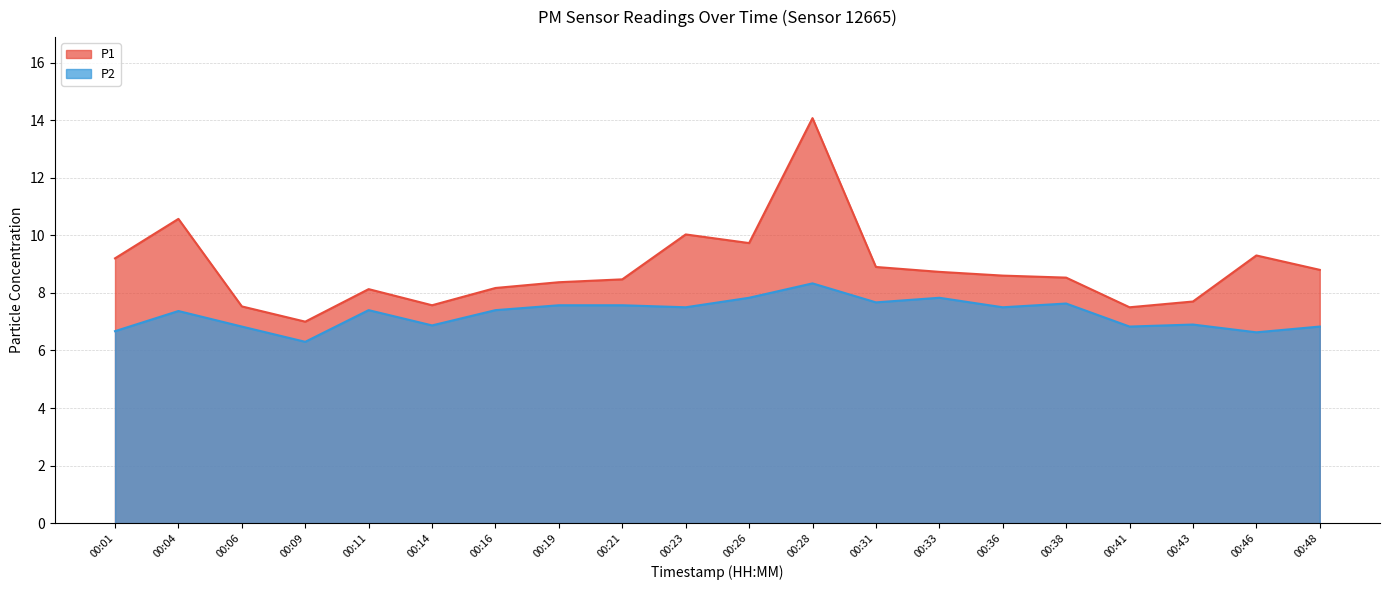

How many interior local peaks does the P1 series have?

5